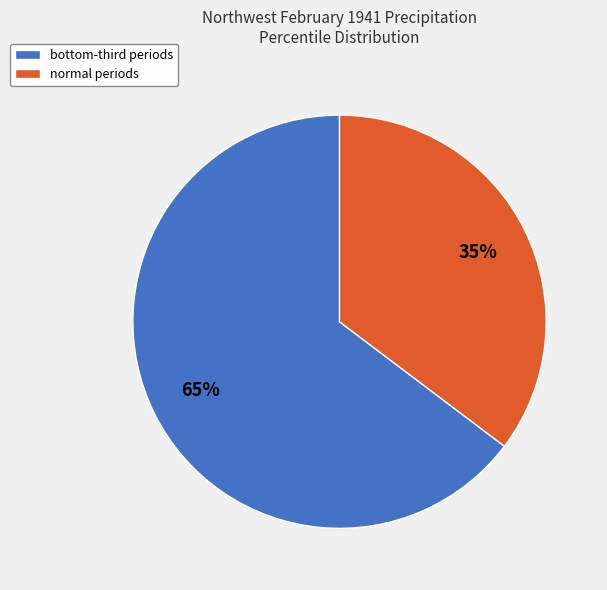

How many slices are in this pie chart?

2